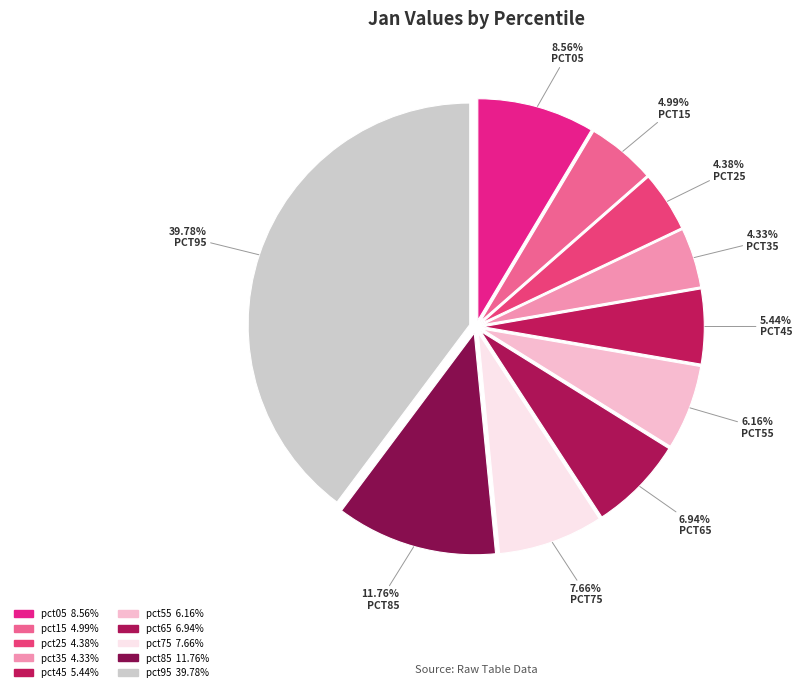

True or false: pct35 accounts for 4% of the total.

True